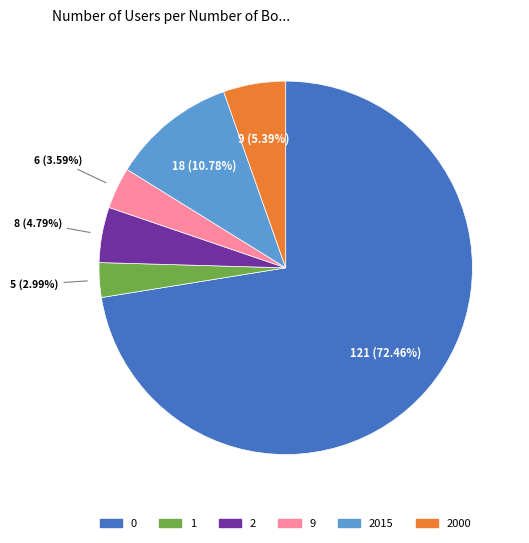

Which category has the smallest portion of the pie?

1